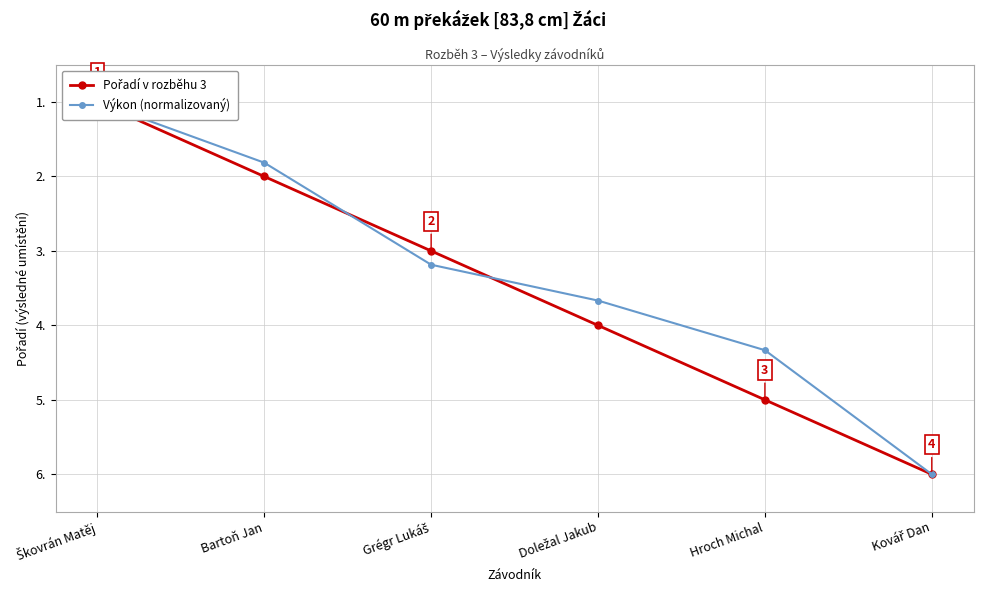

True or false: Pořadí v rozběhu 3 has a value of 1.0 at Škovrán Matěj.

True